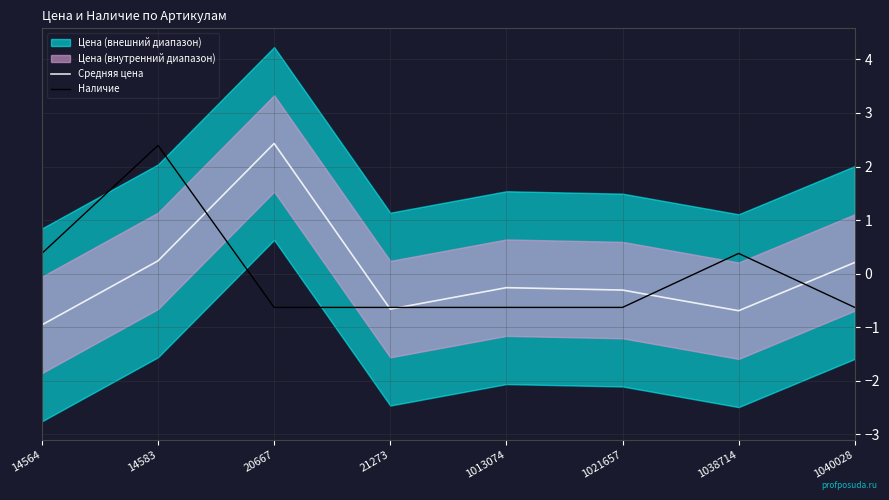

Where is the first local maximum for Наличие?

14583